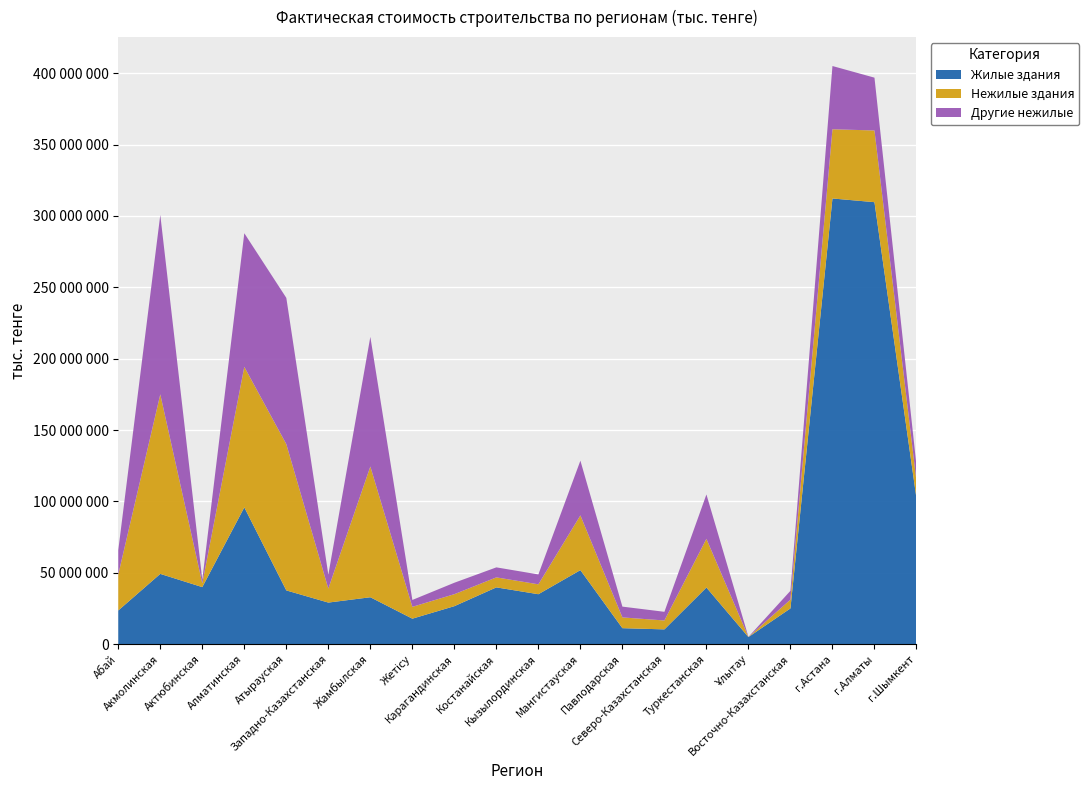

Reading right to left, extract all data points from this chart.

Жилые здания: 102149388	309666056	312251974	25078098	5015077	39702059	10396788	11240636	51893783	35029444	39816137	26654238	17897800	32903811	29170976	37689250	95851466	40006552	49271852	23639659
Нежилые здания: 11993739	50229178	48485408	6173419	62652	34107797	6232361	7549026	38345366	6927515	7011962	8398095	8292967	91590393	9796189	102466419	98447981	2660019	125765529	25226593
Другие нежилые: 11023739	36999188	44307874	6173419	62652	31107272	6076628	7549026	38345366	6927515	7011962	8020588	4817011	90822327	9796189	102466419	93615207	2506598	125705529	17026432